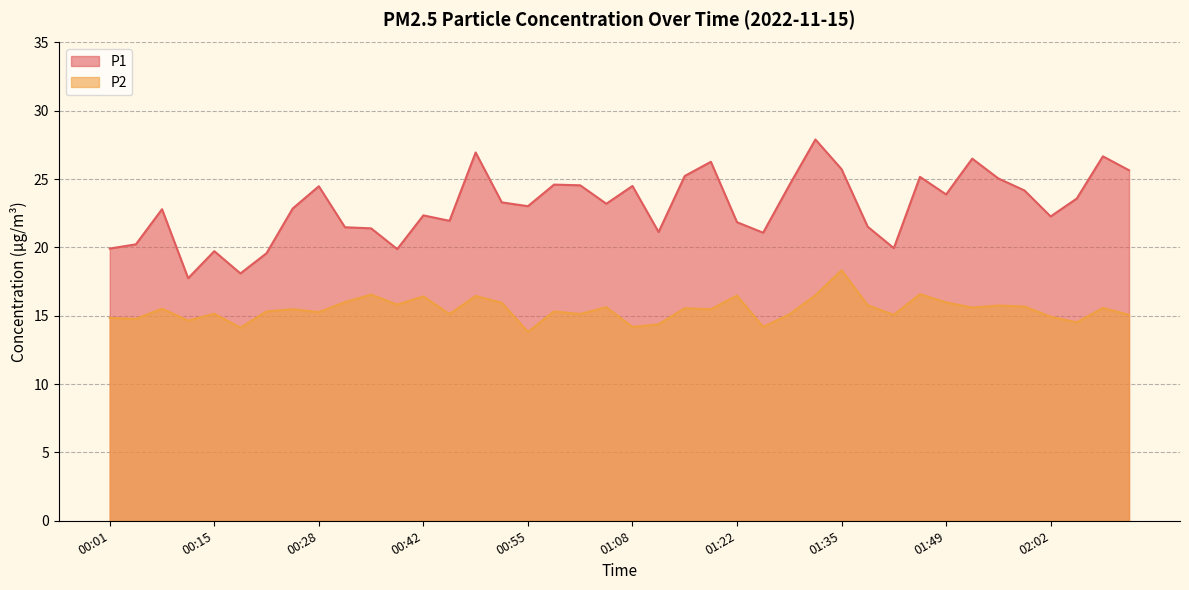

What is the label of the 28th point from the left?

01:32